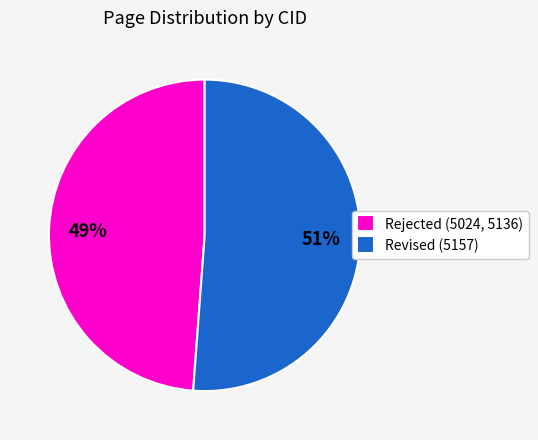

To the nearest percent, what is the combined percentage of Revised (5157) and Rejected (5024, 5136)?

100%